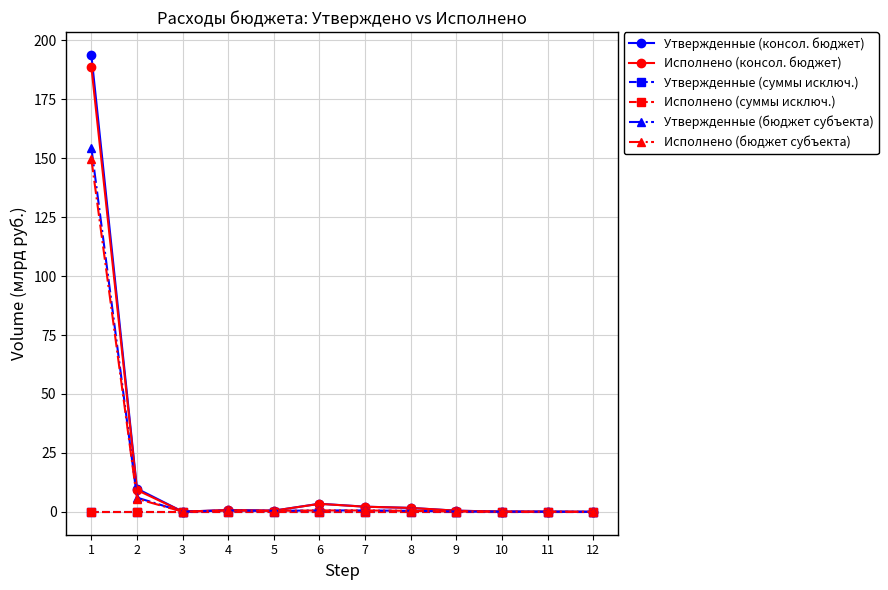

Does the chart have visible grid lines?

Yes